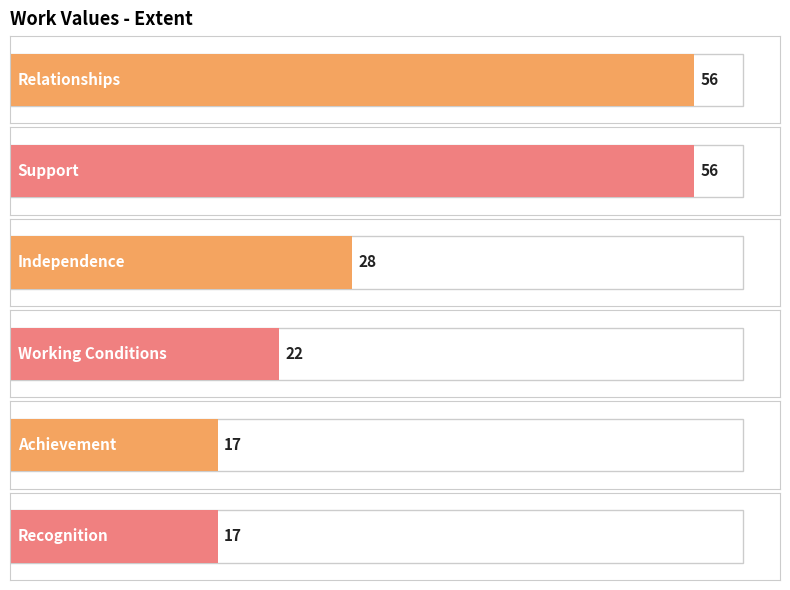

What is the label of the 4th bar from the left?

Working Conditions